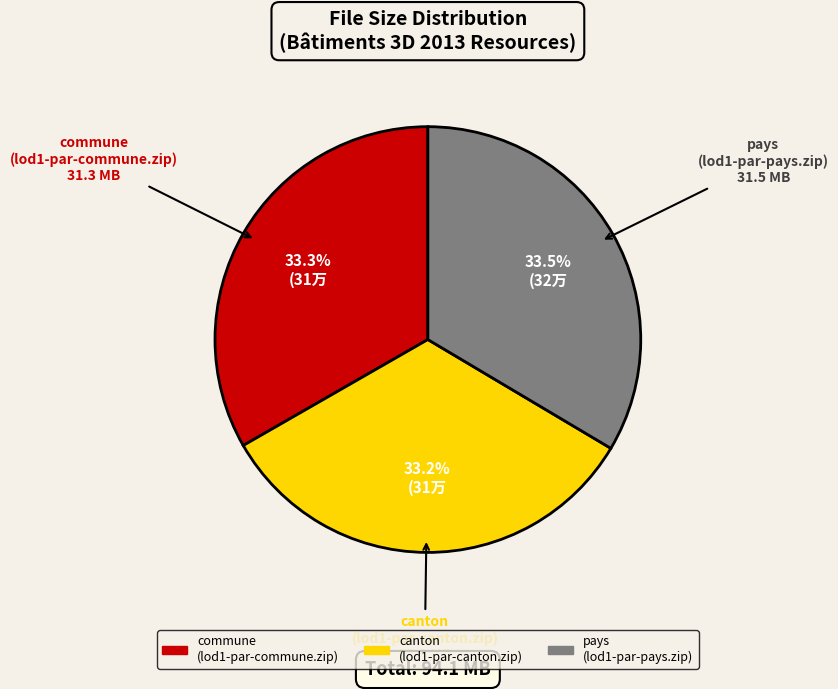

Does any single category account for the majority?

No